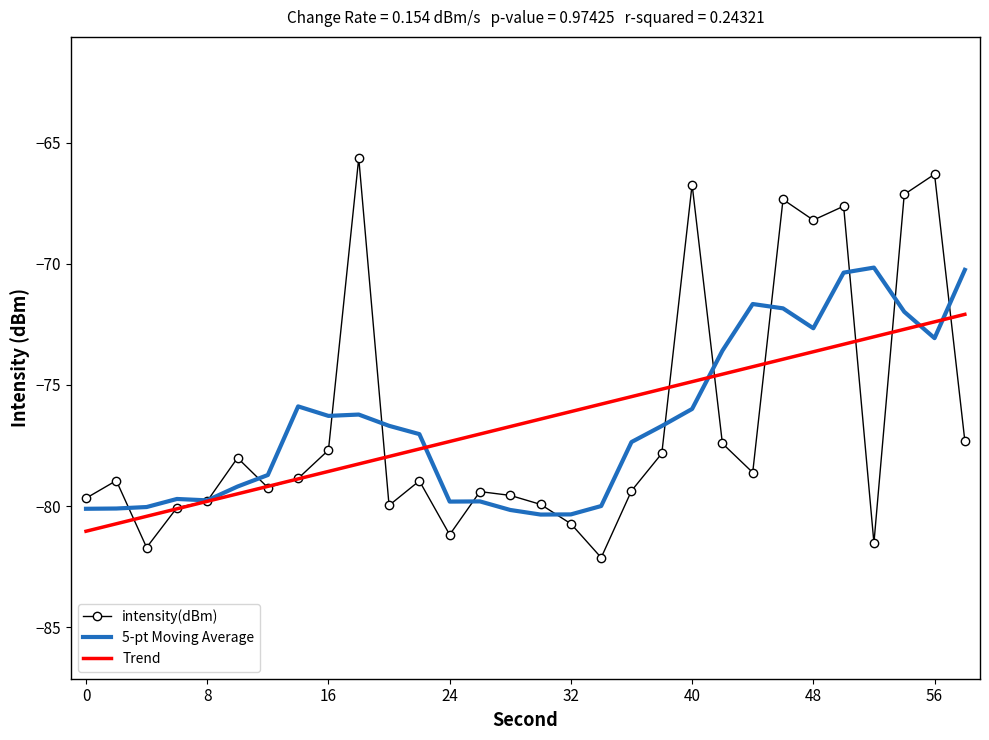

What is the maximum value shown in the chart?

-65.6